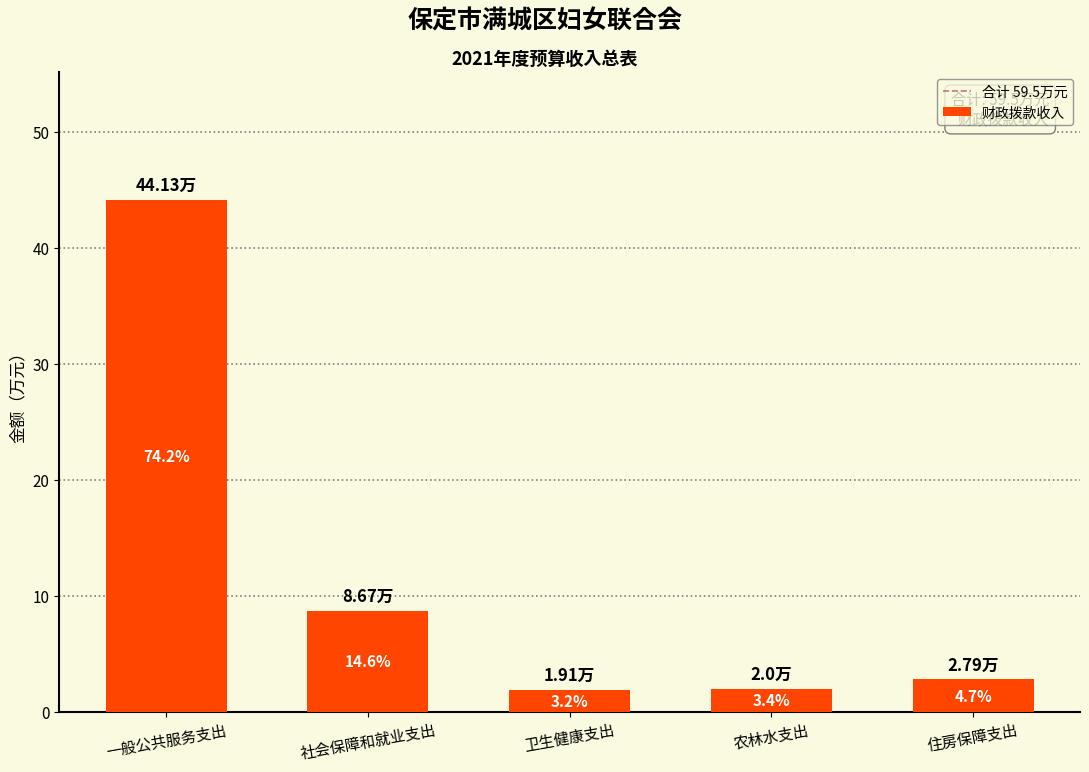

At which label does the data first exceed 2?

一般公共服务支出